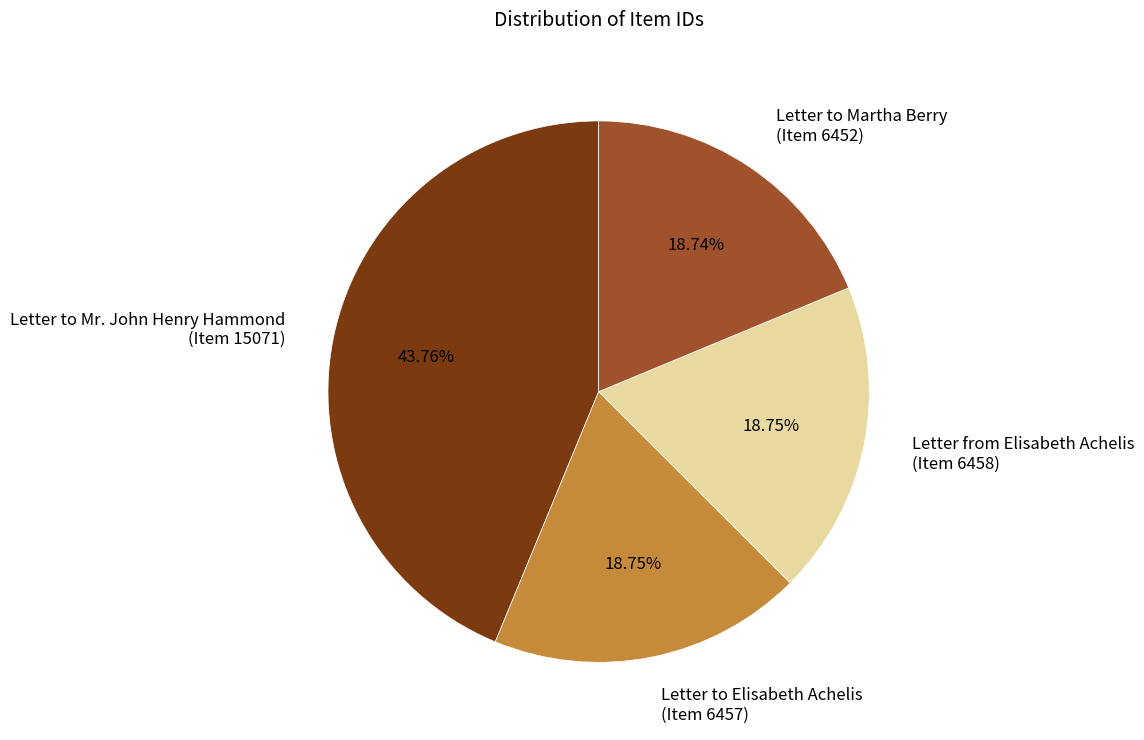

Between Letter to Elisabeth Achelis (Item 6457) and Letter to Mr. John Henry Hammond (Item 15071), which is larger?

Letter to Mr. John Henry Hammond (Item 15071)